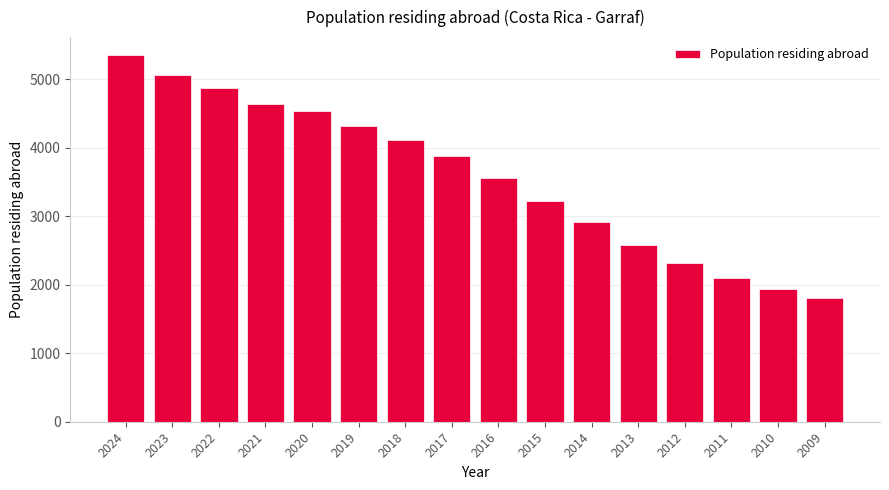

Approximately how many times larger is the value at 2018 compared to 2024?

0.8